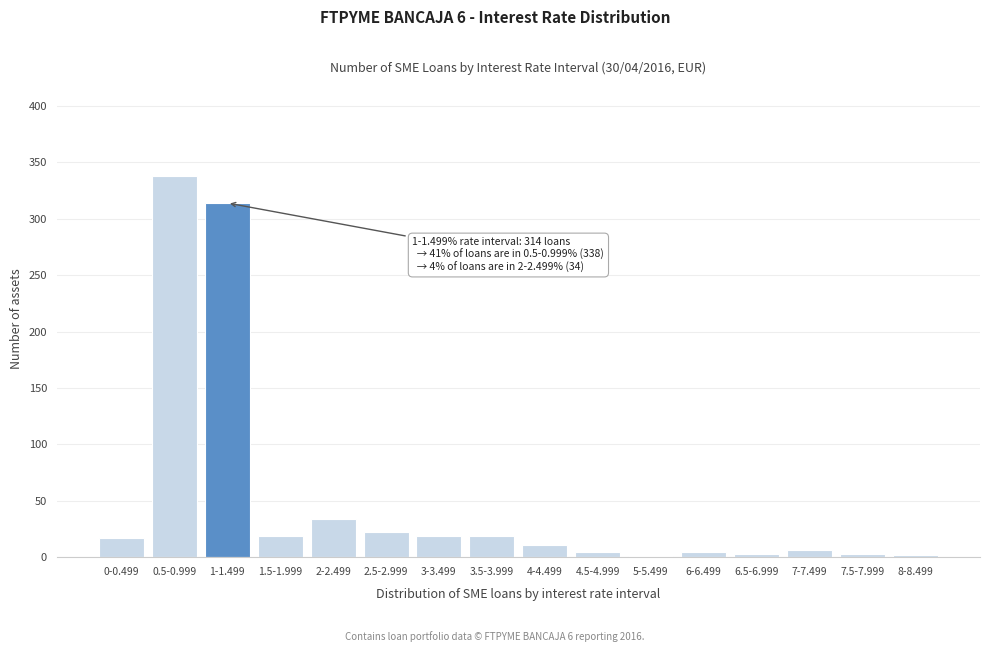

What is the greatest value displayed?

338